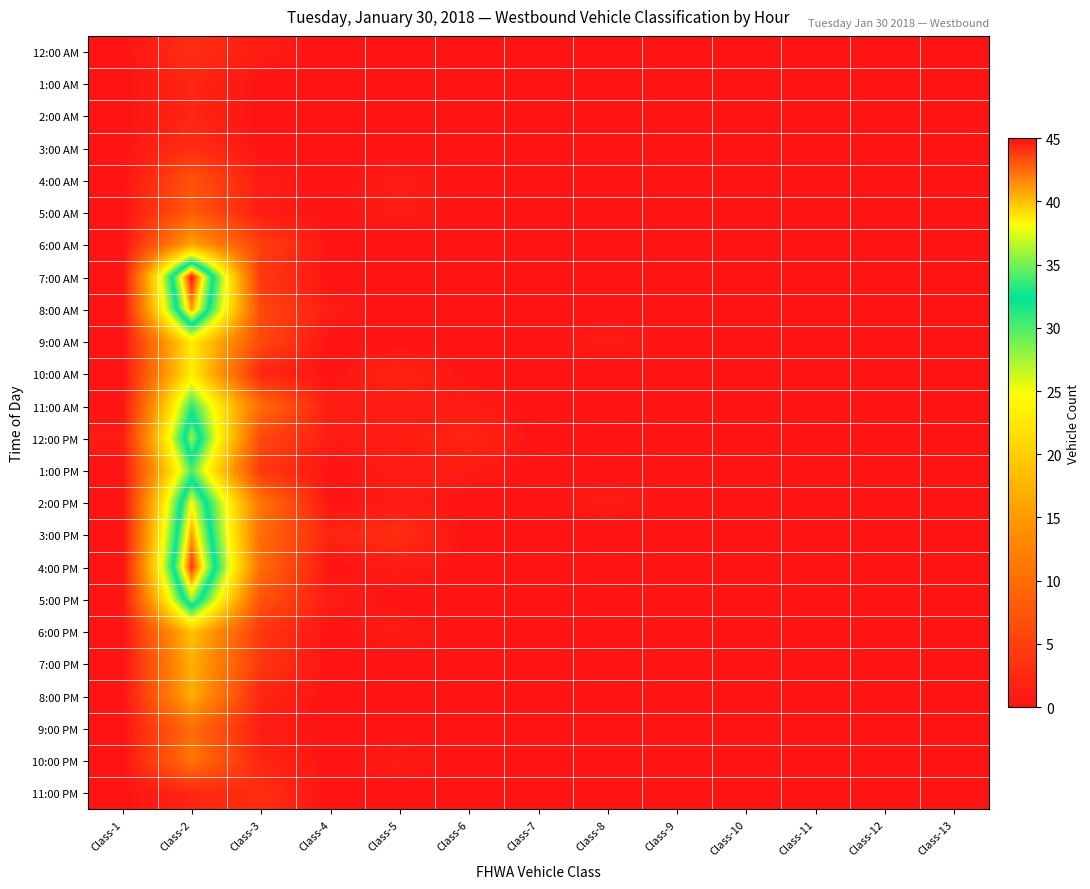

Reading right to left, transcribe all the data shown in this chart.

12:00 AM: Class-13=0	Class-12=0	Class-11=0	Class-10=0	Class-9=0	Class-8=0	Class-7=0	Class-6=0	Class-5=0	Class-4=0	Class-3=1	Class-2=3	Class-1=0
1:00 AM: Class-13=0	Class-12=0	Class-11=0	Class-10=0	Class-9=0	Class-8=0	Class-7=0	Class-6=0	Class-5=0	Class-4=0	Class-3=0	Class-2=2	Class-1=0
2:00 AM: Class-13=0	Class-12=0	Class-11=0	Class-10=0	Class-9=0	Class-8=0	Class-7=0	Class-6=0	Class-5=0	Class-4=0	Class-3=0	Class-2=2	Class-1=0
3:00 AM: Class-13=0	Class-12=0	Class-11=0	Class-10=0	Class-9=0	Class-8=0	Class-7=0	Class-6=0	Class-5=0	Class-4=0	Class-3=0	Class-2=3	Class-1=0
4:00 AM: Class-13=0	Class-12=0	Class-11=0	Class-10=0	Class-9=0	Class-8=0	Class-7=0	Class-6=0	Class-5=1	Class-4=0	Class-3=1	Class-2=7	Class-1=0
5:00 AM: Class-13=0	Class-12=0	Class-11=0	Class-10=0	Class-9=0	Class-8=0	Class-7=0	Class-6=0	Class-5=1	Class-4=0	Class-3=1	Class-2=8	Class-1=0
6:00 AM: Class-13=0	Class-12=0	Class-11=0	Class-10=0	Class-9=0	Class-8=0	Class-7=0	Class-6=0	Class-5=0	Class-4=0	Class-3=5	Class-2=16	Class-1=0
7:00 AM: Class-13=0	Class-12=0	Class-11=0	Class-10=0	Class-9=0	Class-8=0	Class-7=0	Class-6=0	Class-5=0	Class-4=0	Class-3=4	Class-2=45	Class-1=0
8:00 AM: Class-13=0	Class-12=0	Class-11=0	Class-10=0	Class-9=0	Class-8=0	Class-7=0	Class-6=0	Class-5=0	Class-4=1	Class-3=6	Class-2=41	Class-1=0
9:00 AM: Class-13=0	Class-12=0	Class-11=0	Class-10=0	Class-9=0	Class-8=1	Class-7=0	Class-6=0	Class-5=0	Class-4=0	Class-3=6	Class-2=23	Class-1=0
10:00 AM: Class-13=0	Class-12=0	Class-11=0	Class-10=0	Class-9=0	Class-8=0	Class-7=0	Class-6=0	Class-5=2	Class-4=0	Class-3=2	Class-2=23	Class-1=0
11:00 AM: Class-13=0	Class-12=0	Class-11=0	Class-10=0	Class-9=0	Class-8=0	Class-7=0	Class-6=1	Class-5=1	Class-4=1	Class-3=10	Class-2=31	Class-1=0
12:00 PM: Class-13=0	Class-12=0	Class-11=0	Class-10=0	Class-9=0	Class-8=0	Class-7=0	Class-6=2	Class-5=1	Class-4=1	Class-3=6	Class-2=36	Class-1=1
1:00 PM: Class-13=0	Class-12=0	Class-11=0	Class-10=0	Class-9=0	Class-8=0	Class-7=0	Class-6=1	Class-5=1	Class-4=0	Class-3=4	Class-2=30	Class-1=0
2:00 PM: Class-13=0	Class-12=0	Class-11=0	Class-10=0	Class-9=0	Class-8=1	Class-7=0	Class-6=0	Class-5=1	Class-4=0	Class-3=11	Class-2=38	Class-1=0
3:00 PM: Class-13=0	Class-12=0	Class-11=0	Class-10=0	Class-9=0	Class-8=0	Class-7=0	Class-6=0	Class-5=3	Class-4=2	Class-3=10	Class-2=41	Class-1=0
4:00 PM: Class-13=0	Class-12=0	Class-11=0	Class-10=0	Class-9=0	Class-8=0	Class-7=0	Class-6=0	Class-5=1	Class-4=0	Class-3=10	Class-2=44	Class-1=0
5:00 PM: Class-13=0	Class-12=0	Class-11=0	Class-10=0	Class-9=0	Class-8=0	Class-7=0	Class-6=0	Class-5=0	Class-4=1	Class-3=7	Class-2=36	Class-1=0
6:00 PM: Class-13=0	Class-12=0	Class-11=0	Class-10=0	Class-9=0	Class-8=0	Class-7=0	Class-6=0	Class-5=1	Class-4=0	Class-3=4	Class-2=19	Class-1=0
7:00 PM: Class-13=0	Class-12=0	Class-11=0	Class-10=0	Class-9=0	Class-8=0	Class-7=0	Class-6=0	Class-5=0	Class-4=0	Class-3=4	Class-2=17	Class-1=0
8:00 PM: Class-13=0	Class-12=0	Class-11=0	Class-10=0	Class-9=0	Class-8=0	Class-7=0	Class-6=0	Class-5=0	Class-4=0	Class-3=2	Class-2=17	Class-1=0
9:00 PM: Class-13=0	Class-12=0	Class-11=0	Class-10=0	Class-9=0	Class-8=0	Class-7=0	Class-6=0	Class-5=0	Class-4=0	Class-3=1	Class-2=10	Class-1=0
10:00 PM: Class-13=0	Class-12=0	Class-11=0	Class-10=0	Class-9=0	Class-8=0	Class-7=0	Class-6=0	Class-5=1	Class-4=0	Class-3=2	Class-2=11	Class-1=0
11:00 PM: Class-13=0	Class-12=0	Class-11=0	Class-10=0	Class-9=0	Class-8=0	Class-7=0	Class-6=0	Class-5=0	Class-4=0	Class-3=3	Class-2=2	Class-1=0